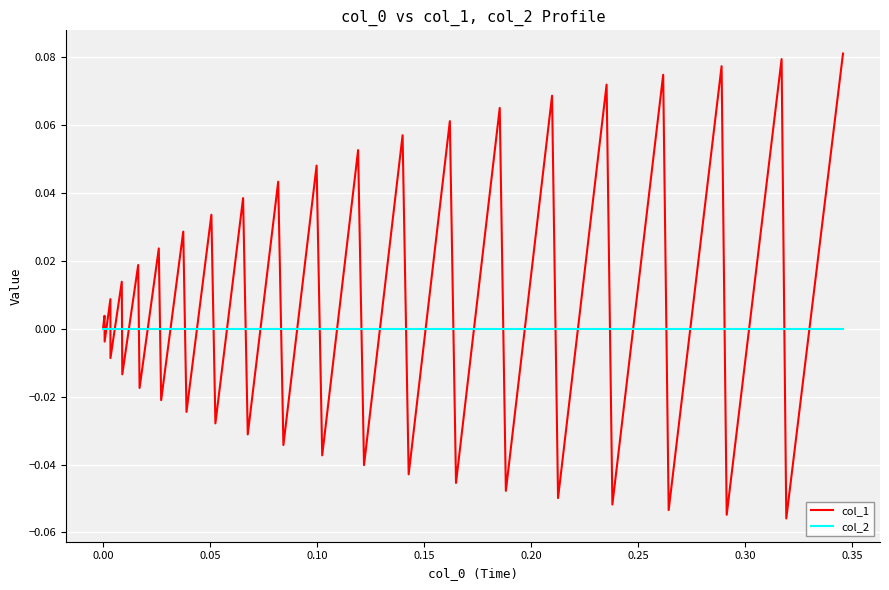

List the series in order of their overall mean, highest first.

col_1, col_2